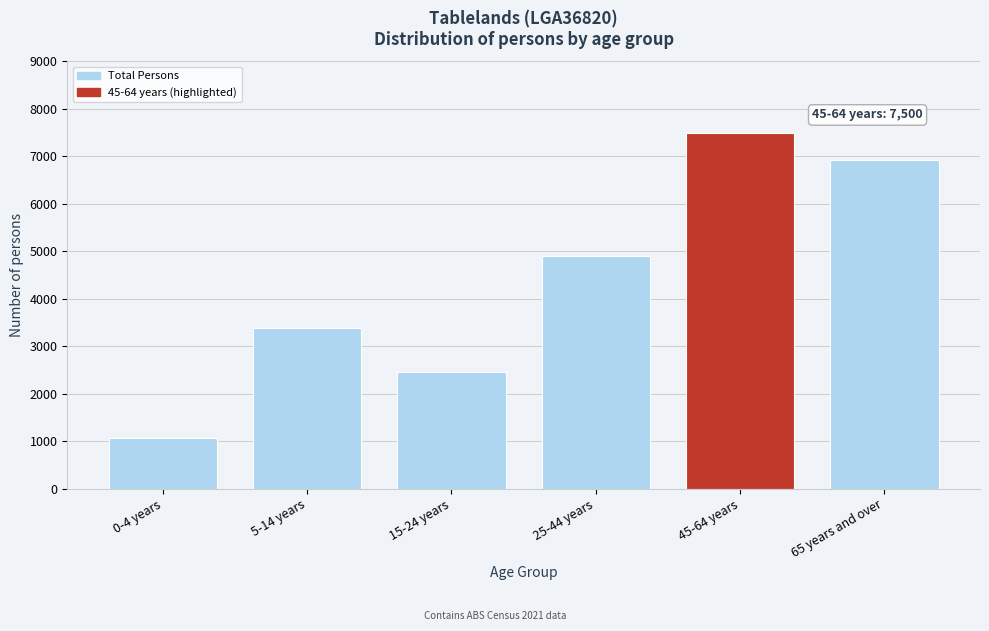

Reading right to left, list all the values displayed in this chart.

6927	7500	4912	2457	3381	1067